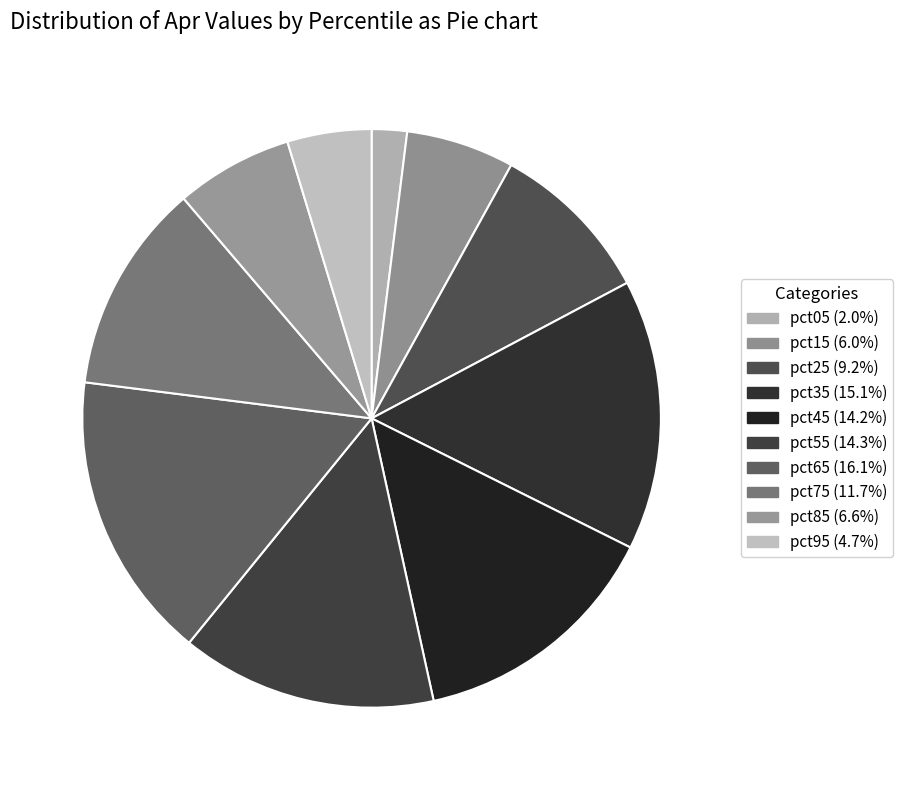

To the nearest percent, what is the average slice percentage?

10%